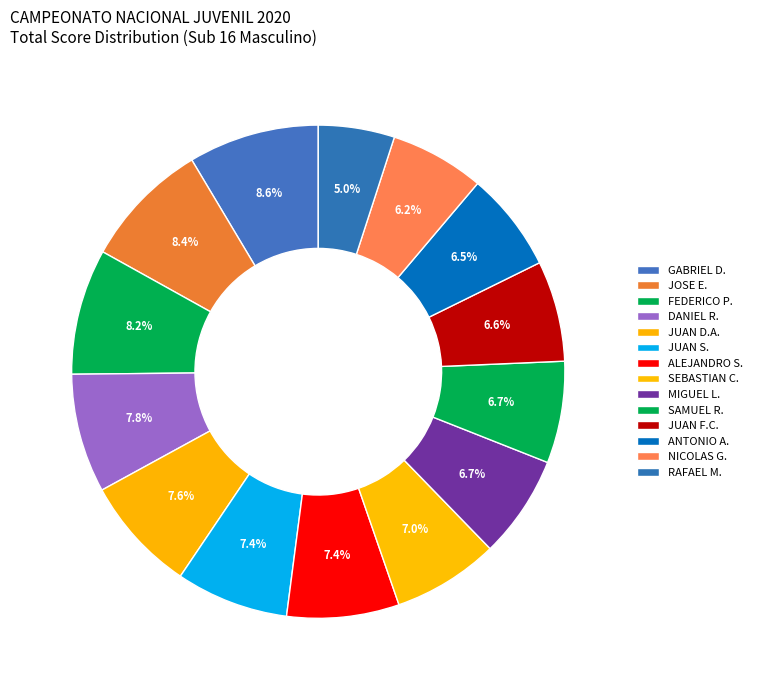

How many slices are in this pie chart?

14